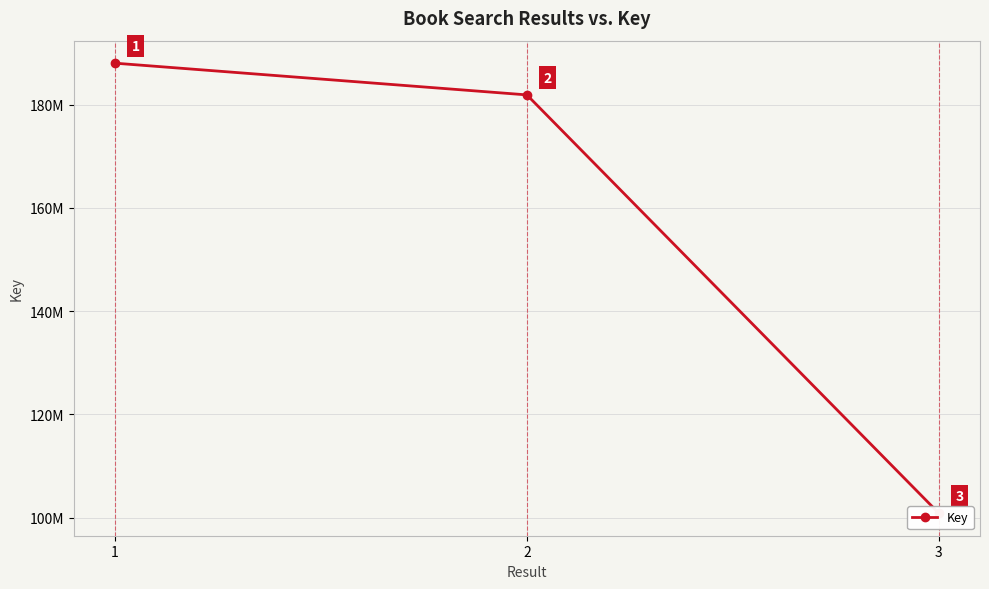

What is the difference between the values at 1 and 3?

87214393